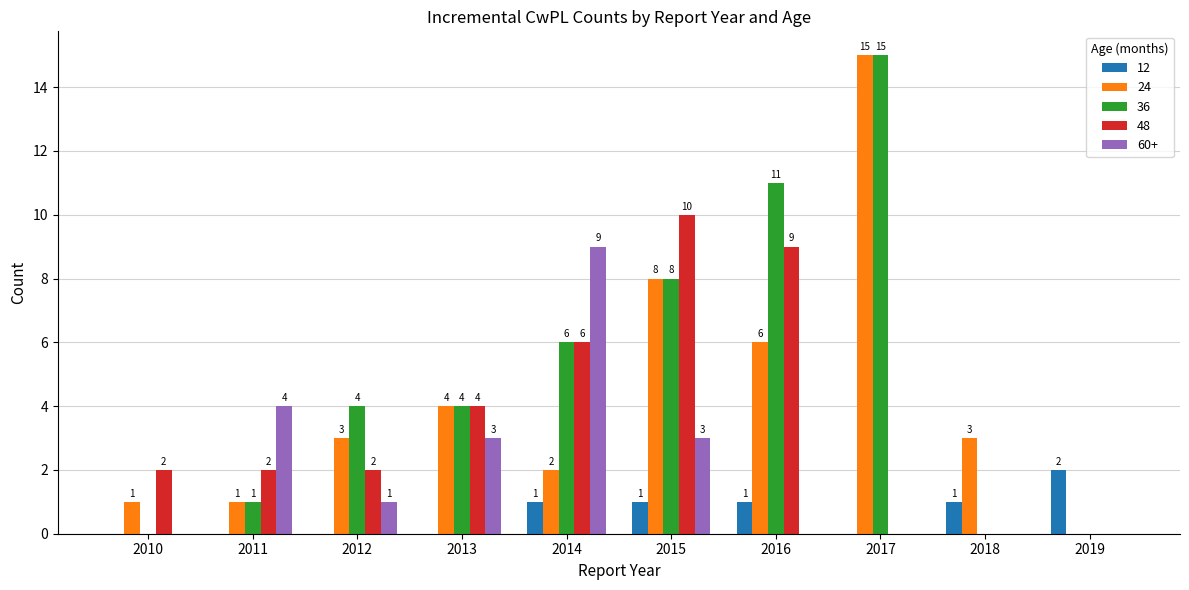

The 12 series shows -1 at 2013. True or false?

False